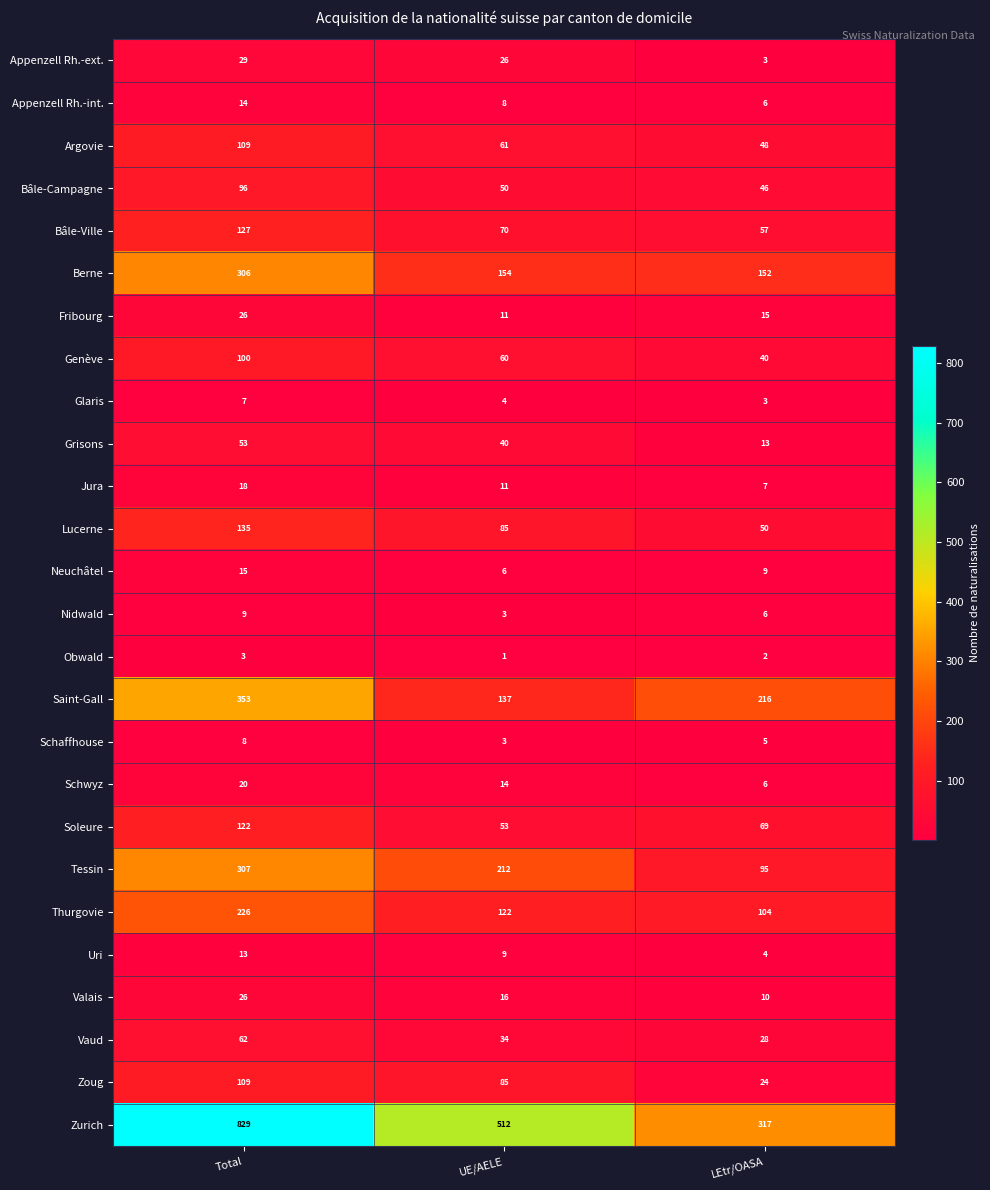

At how many categories does at least one series exceed 612?

1